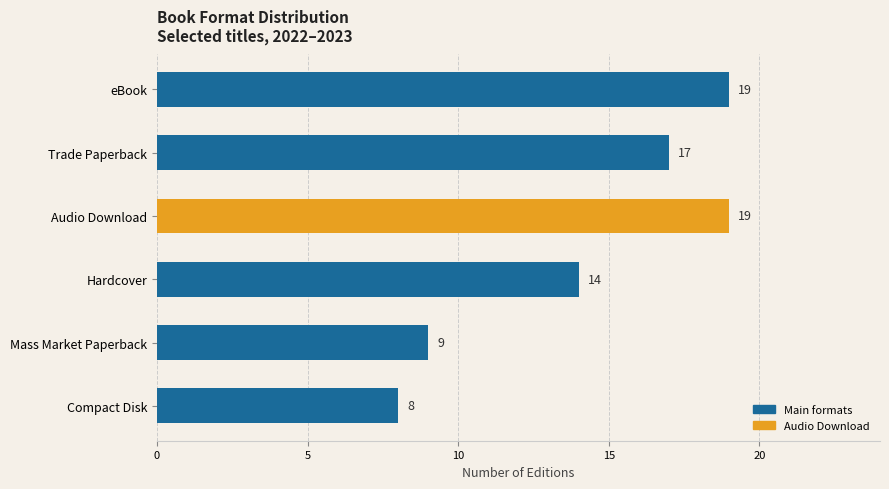

What is the change in value from eBook to Hardcover?

-5